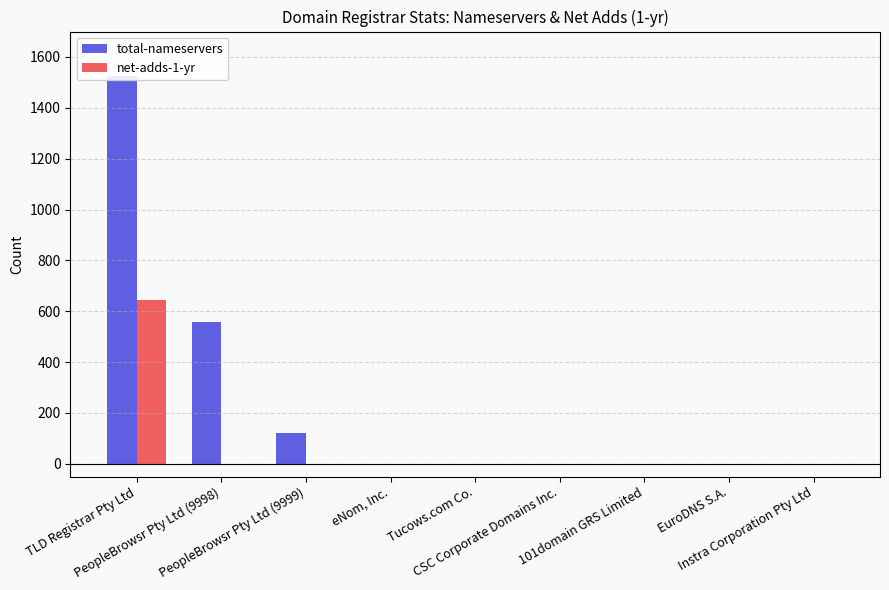

Rank the categories by net-adds-1-yr value from highest to lowest.

TLD Registrar Pty Ltd, PeopleBrowsr Pty Ltd (9998), PeopleBrowsr Pty Ltd (9999), eNom, Inc., Tucows.com Co., CSC Corporate Domains Inc., 101domain GRS Limited, EuroDNS S.A., Instra Corporation Pty Ltd